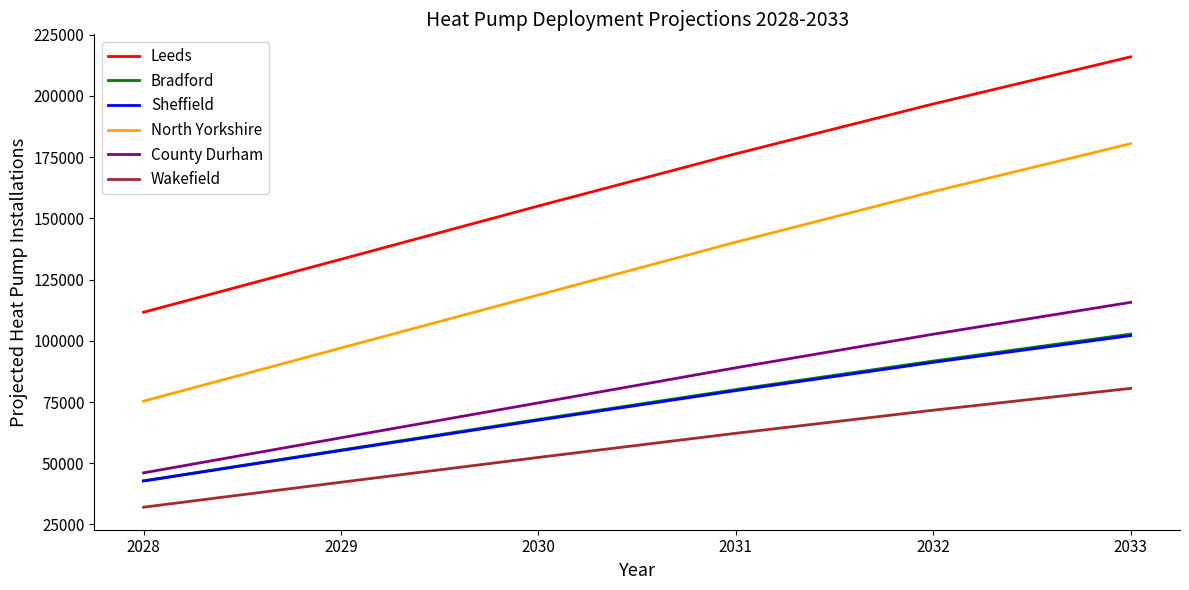

At which label does County Durham reach its peak?

2033